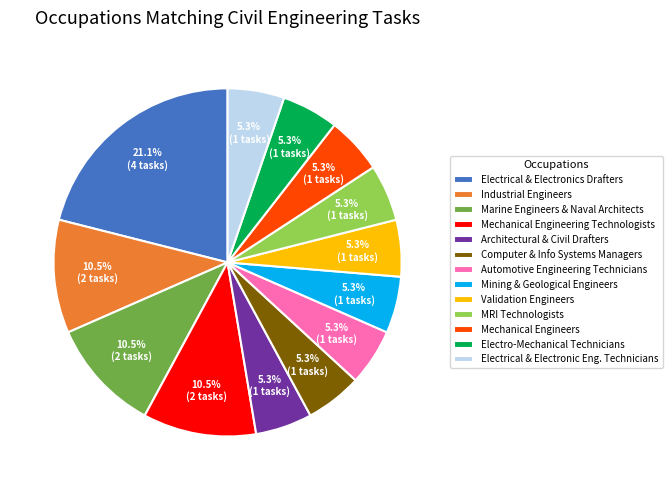

Combined, do Electrical & Electronic Eng. Technicians and Mechanical Engineers account for over 50%?

No